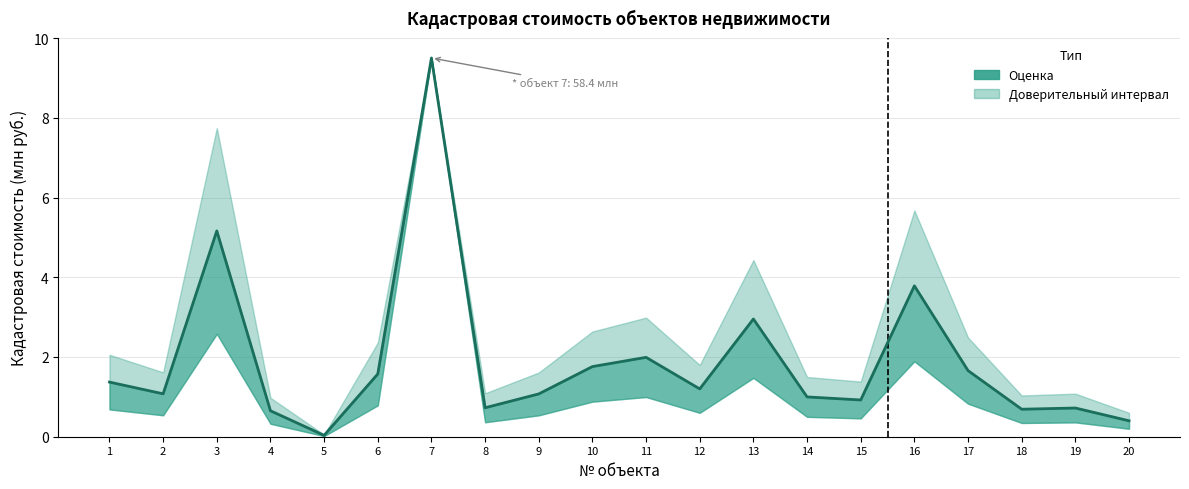

True or false: there are more than 1 points higher than both neighbors.

True